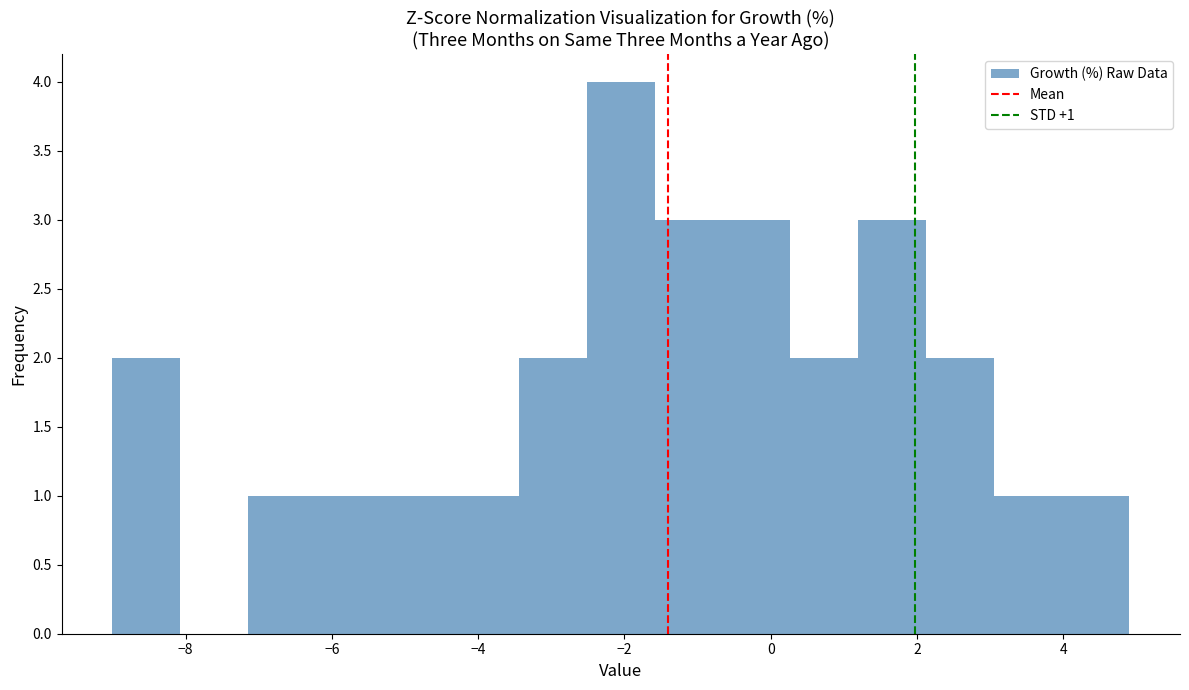

Which range on the x-axis has the tallest bar?

-2.6 to -1.6